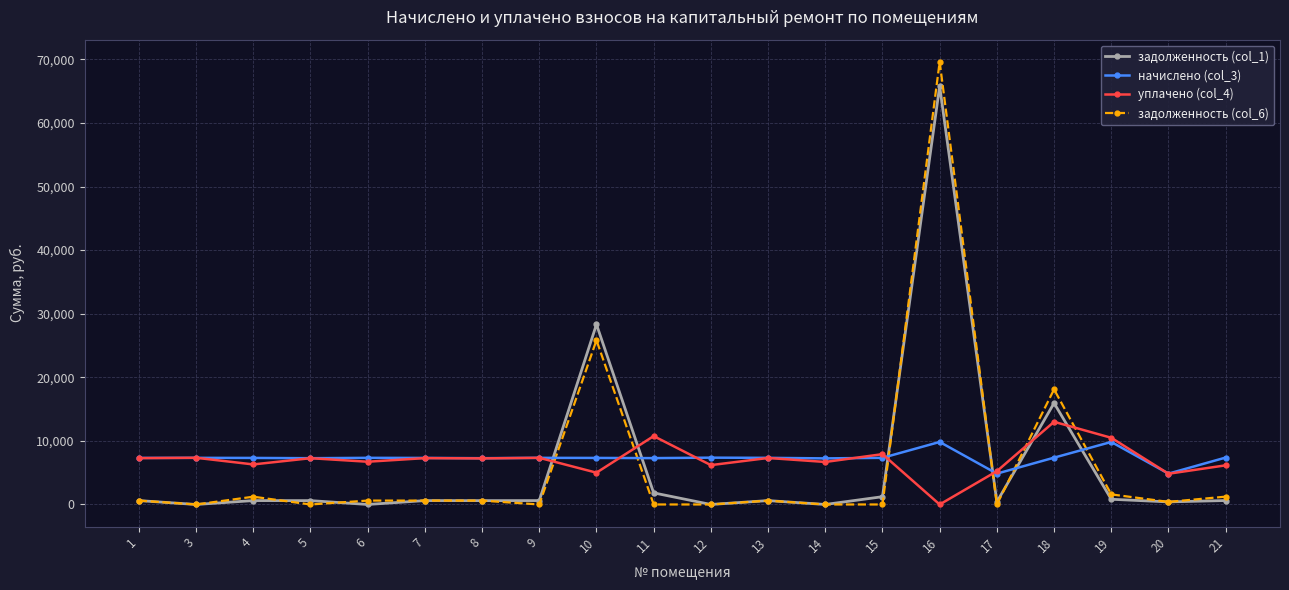

How many values in the задолженность (col_1) series exceed 609?

12